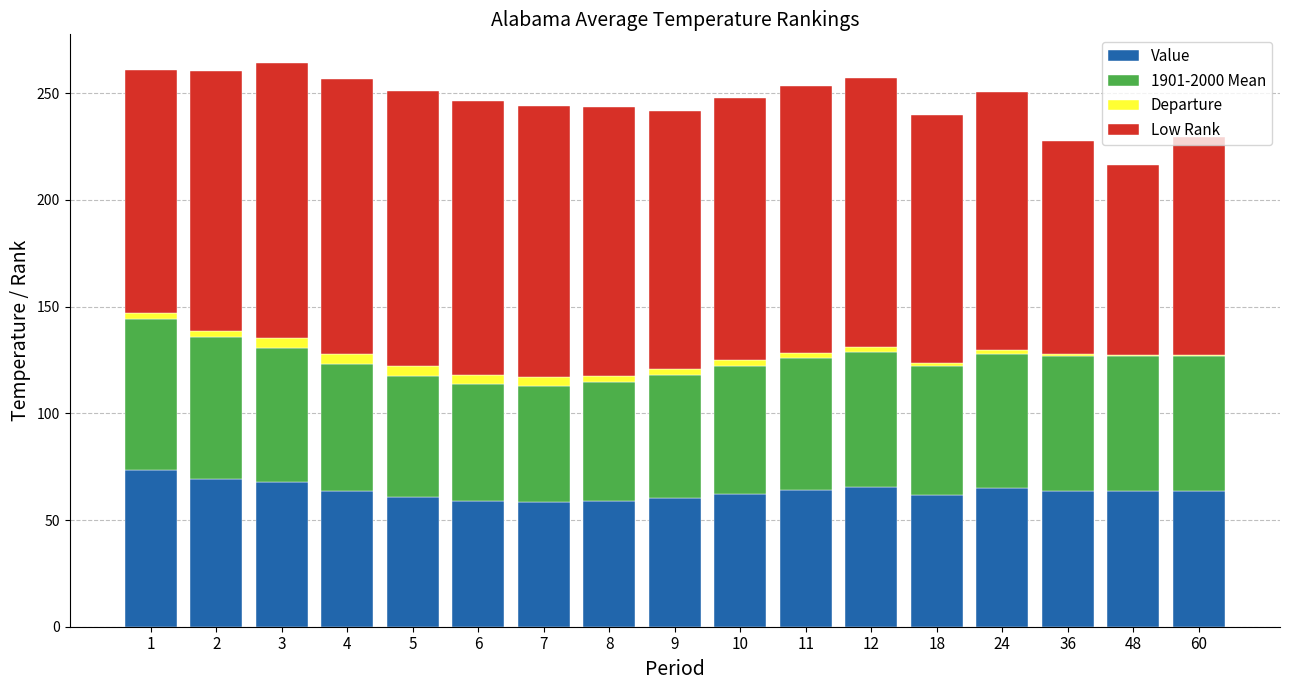

The Value series shows 23.3 at 24. True or false?

False